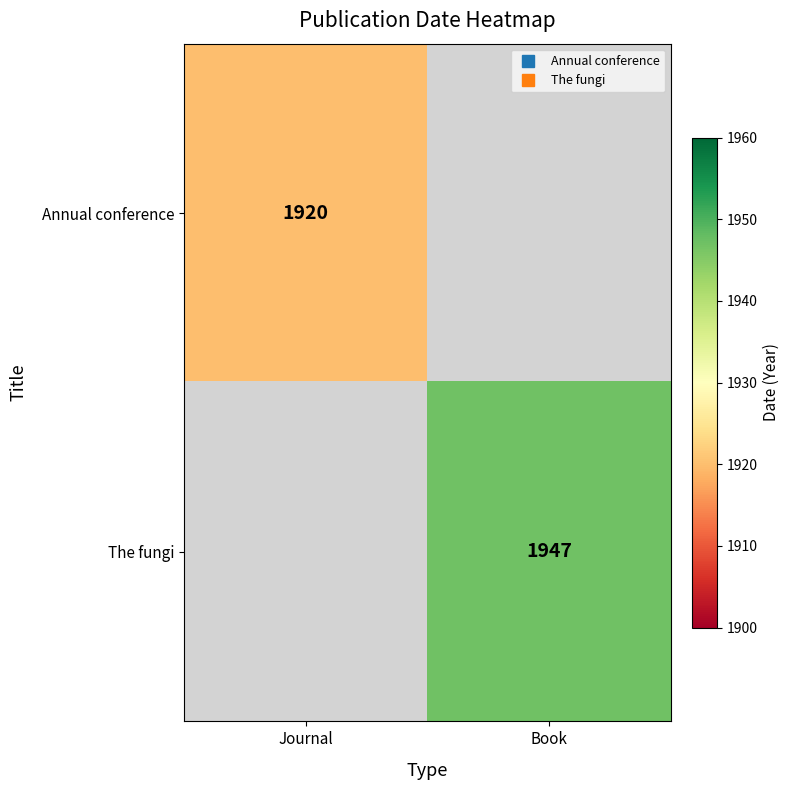

Is the value of Annual conference at Journal greater than the value of The fungi at Journal?

Yes